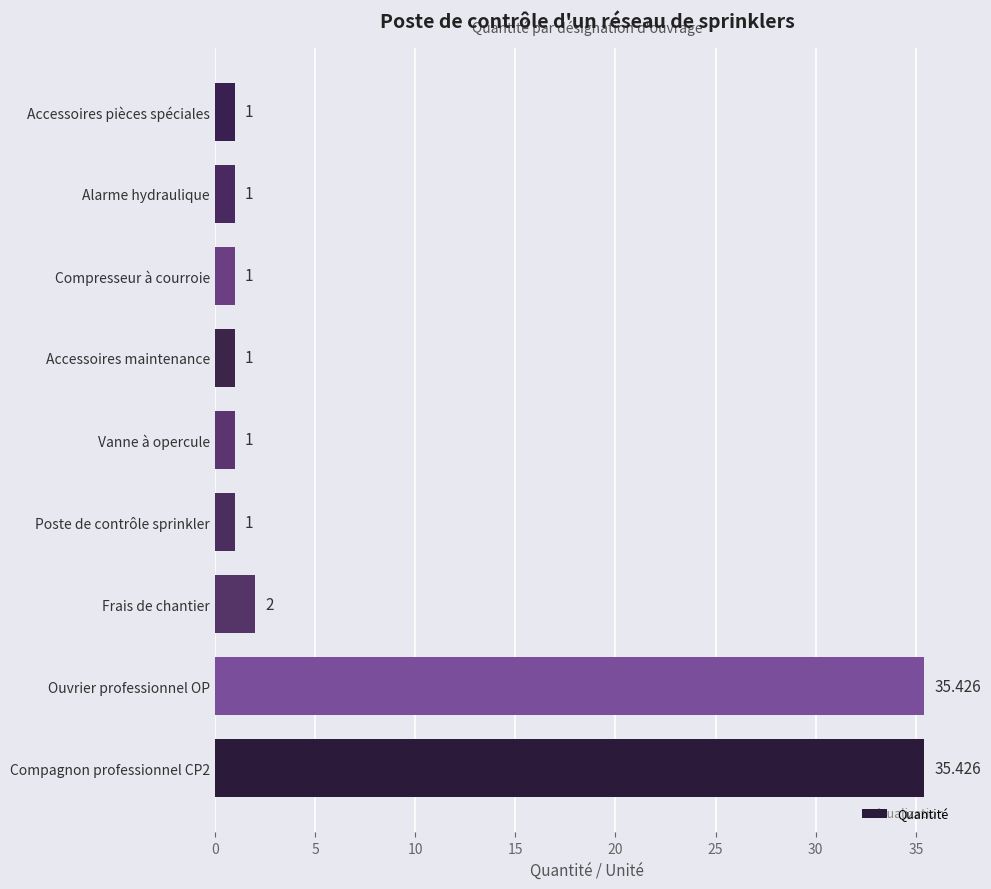

What is the greatest value displayed?

35.4